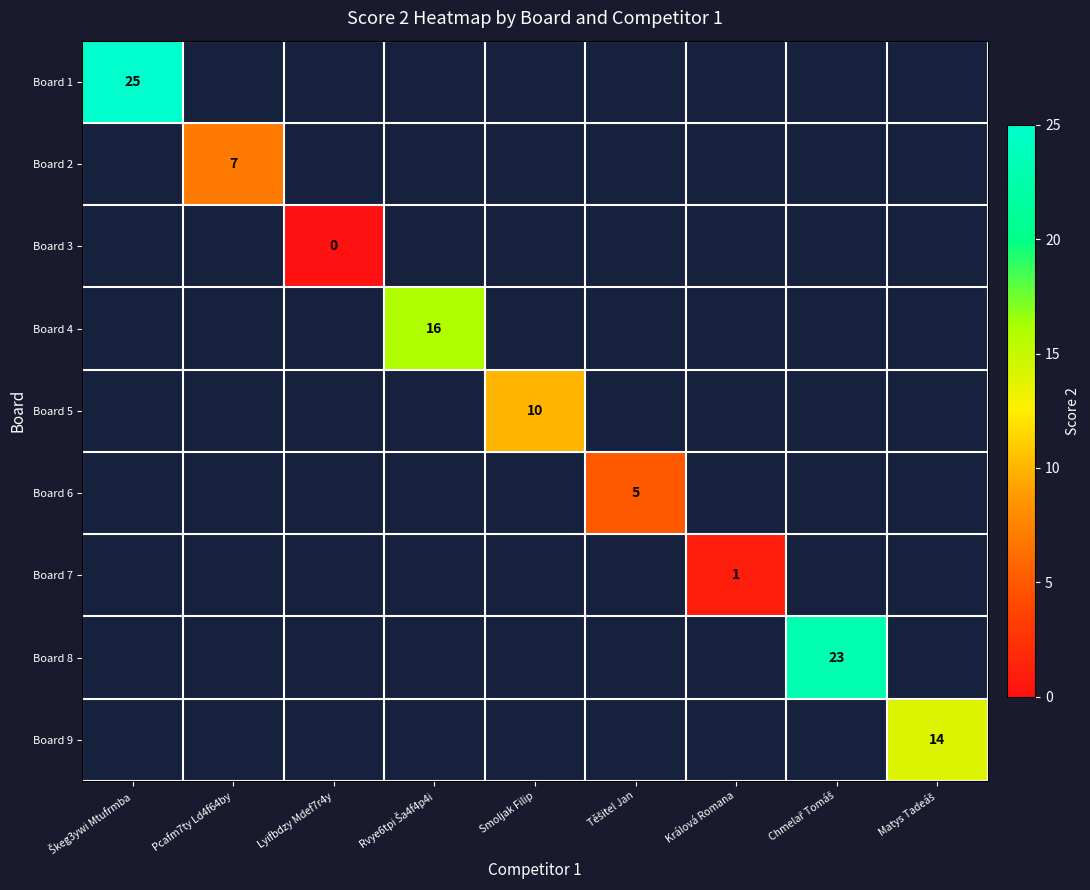

Which category has the lowest value in the Board 2 series?

Škeg3ywi Mtufrmba